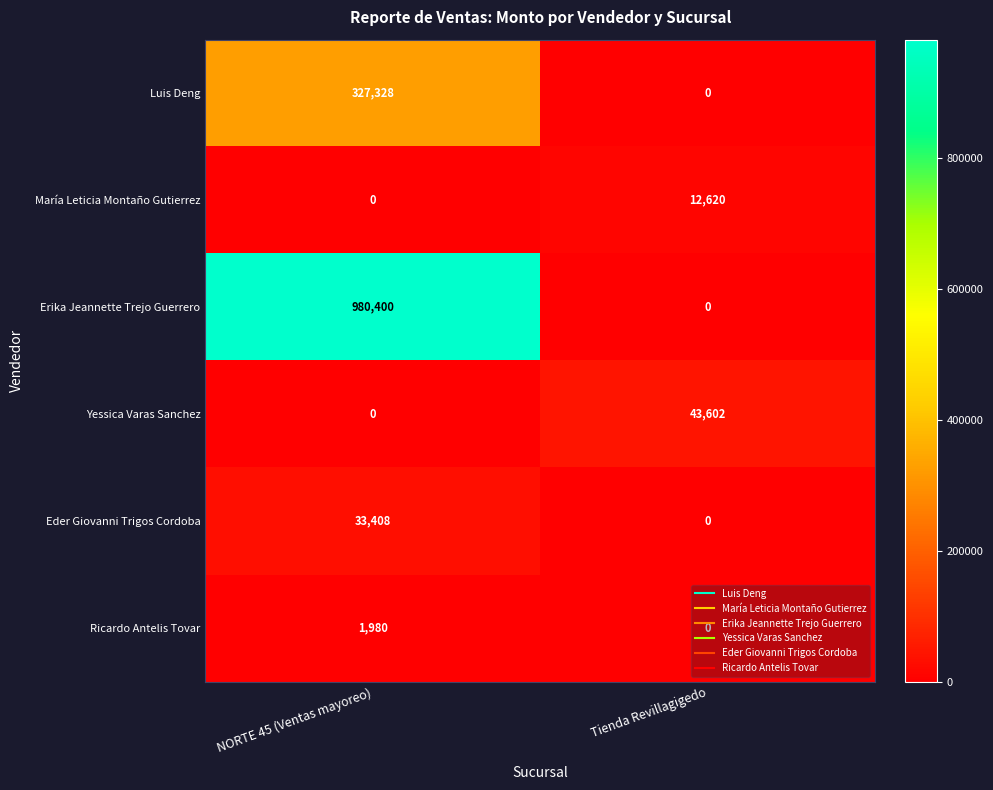

What is the greatest value displayed?

980400